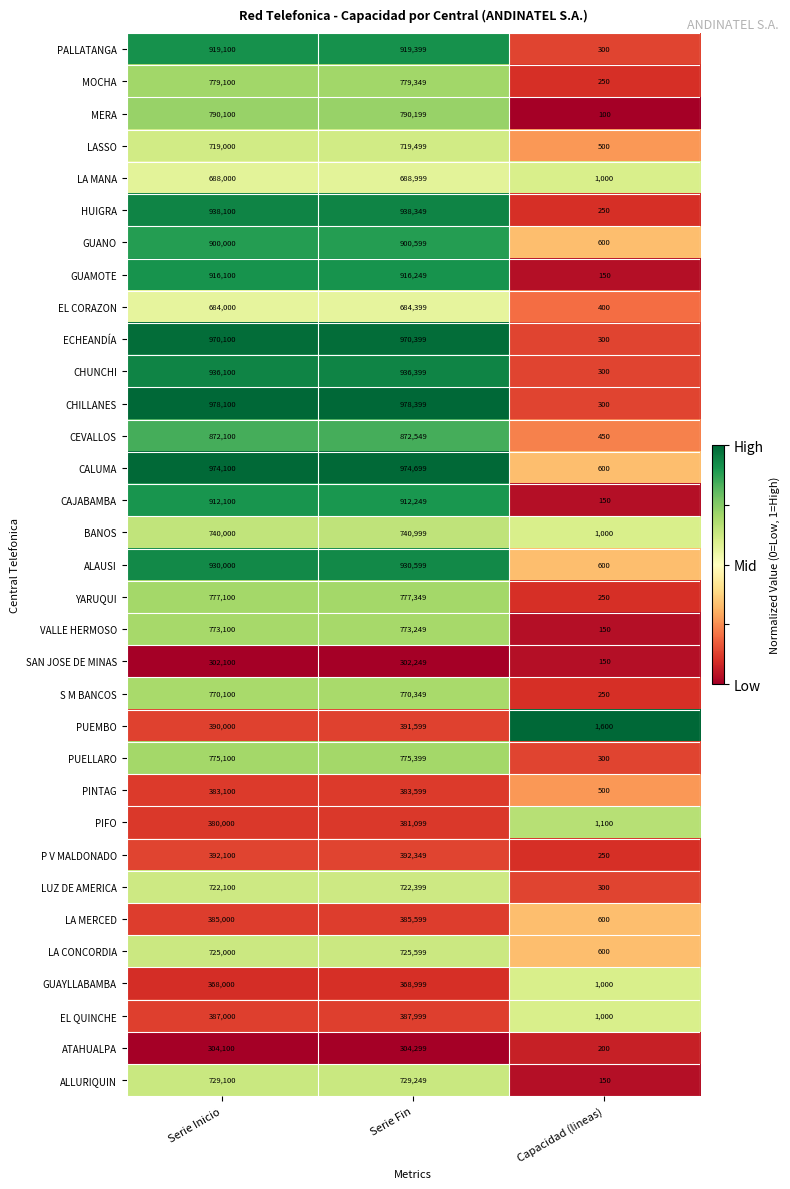

How many data points does each series have?

3